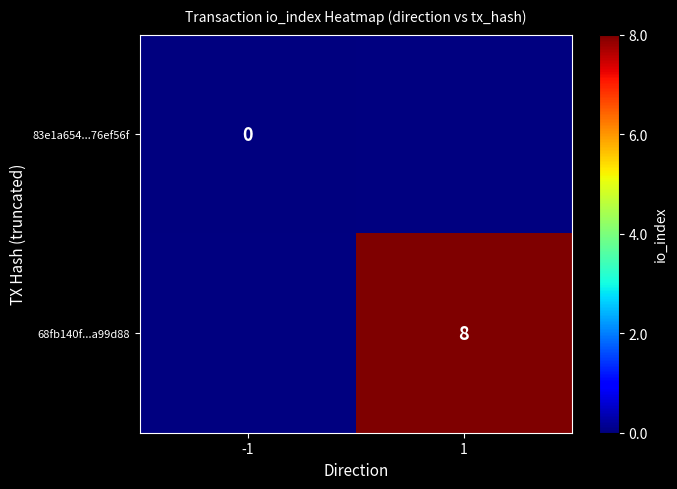

True or false: 68fb140f...a99d88 has a value of 8 at 1.

True